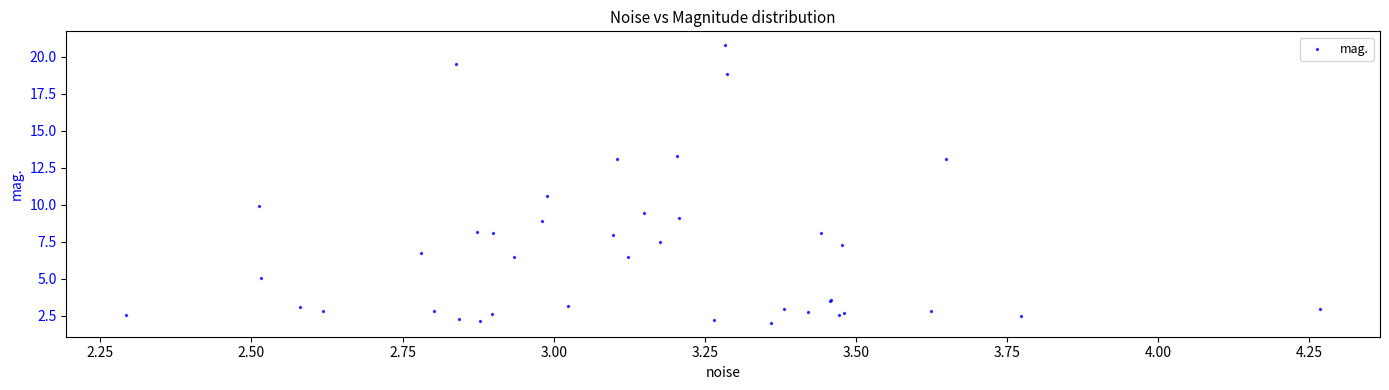

What Y value in the scatter plot is closest to 11?

10.6